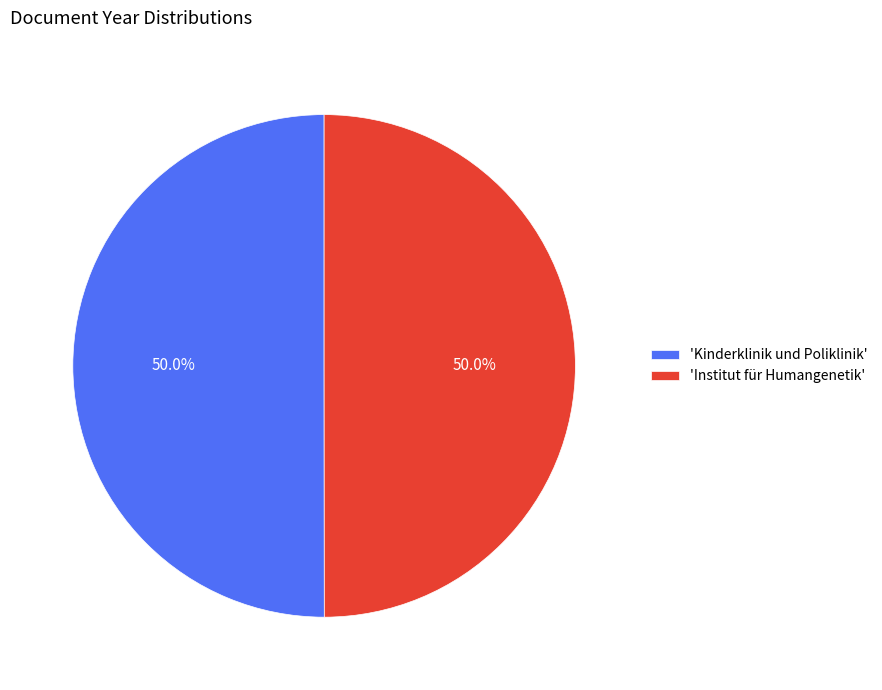

Is the sum of 'Kinderklinik und Poliklinik' and 'Institut für Humangenetik' greater than half?

Yes